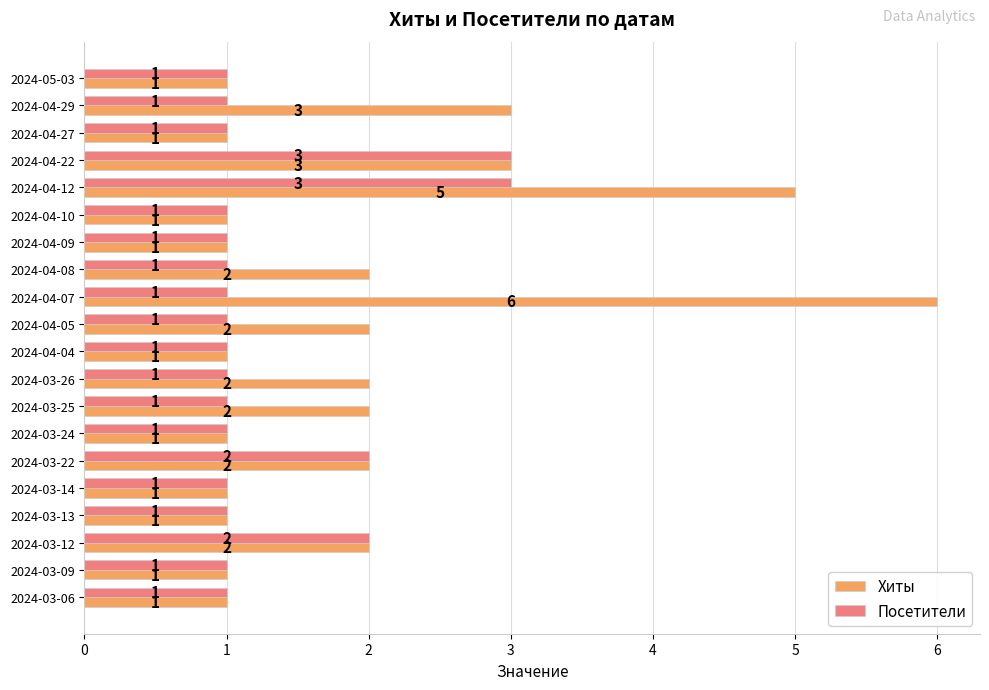

At which category is the sum across all series the highest?

2024-04-12